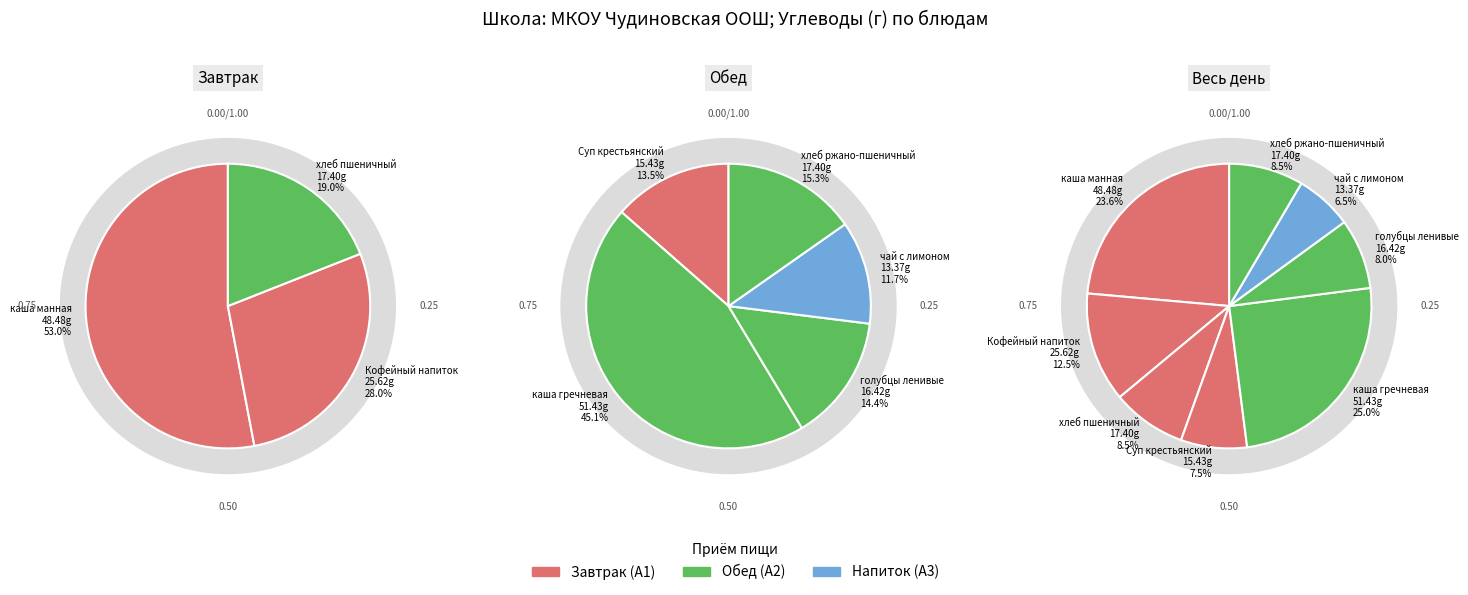

Is чай с лимоном и сахаром the majority of the pie?

No